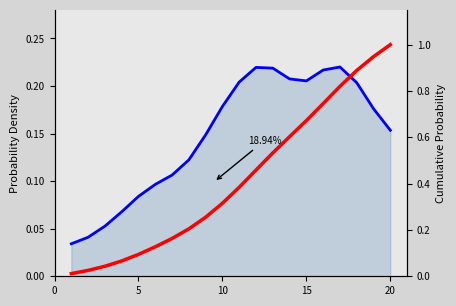

The Peak Position series shows 0.3 at 10. True or false?

False